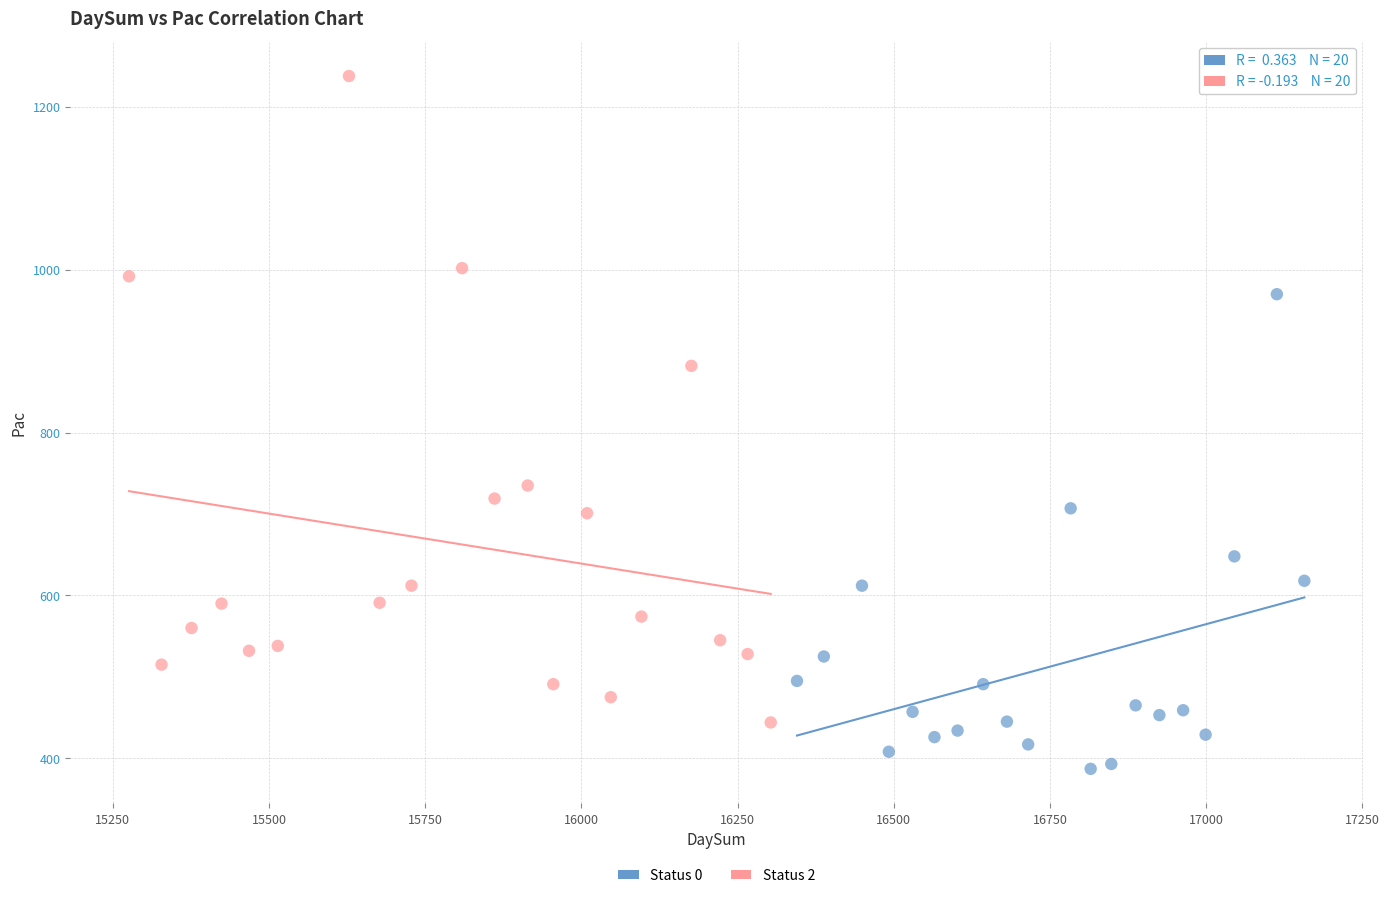

Which series contains the lowest Y value?

Status 0